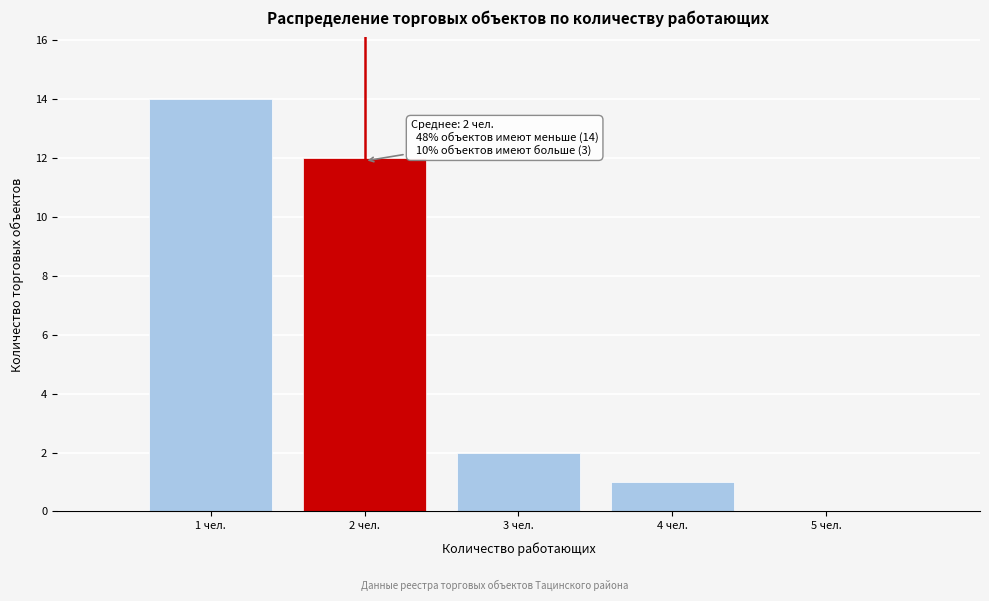

What is the sum of all values?

29